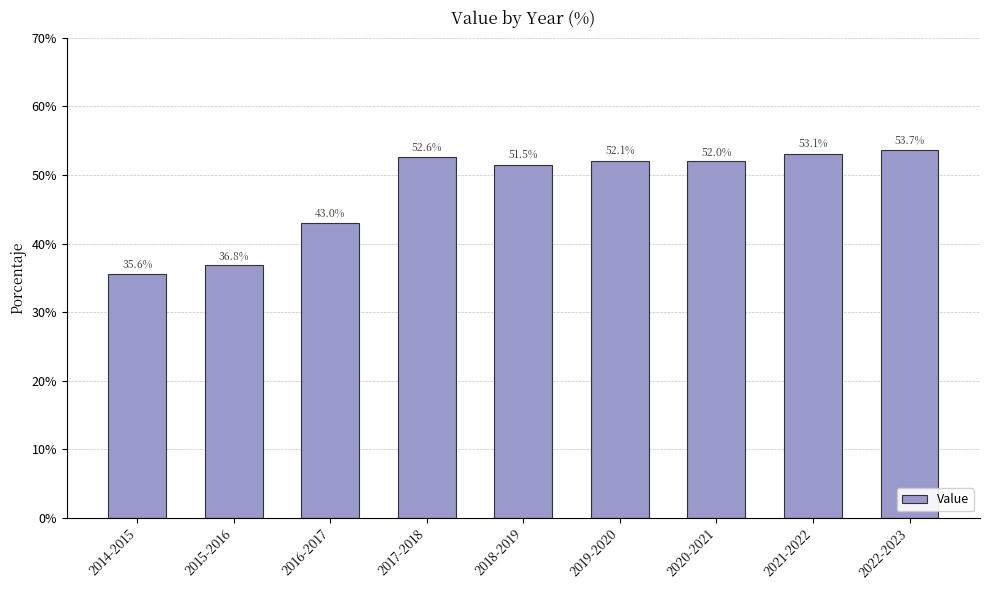

What is the change in value from 2018-2019 to 2022-2023?

+2.2